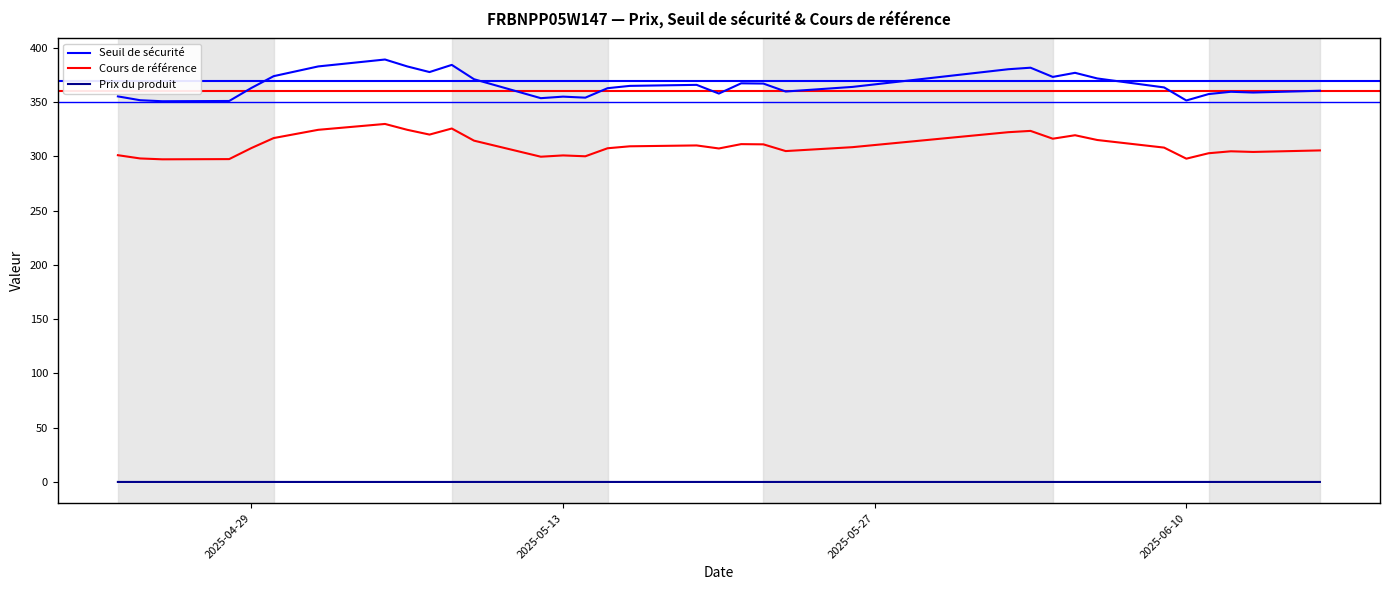

What is the difference between the maximum and minimum values in the Cours de référence series?

32.6